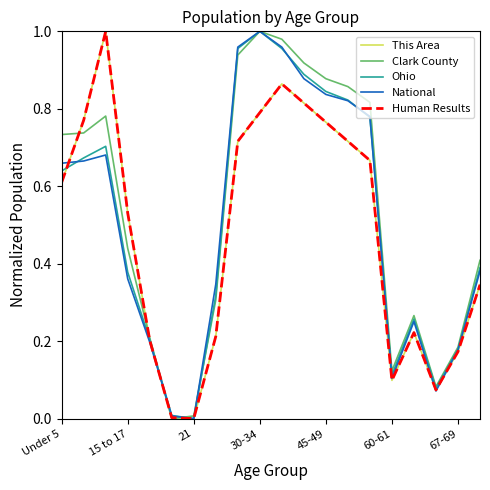

Does the chart have visible grid lines?

No